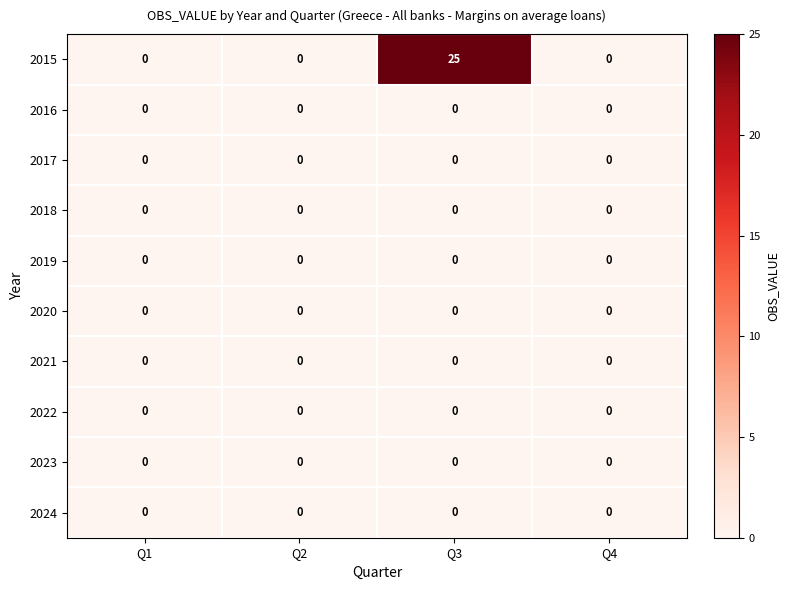

Which series has the largest total across all categories?

2015